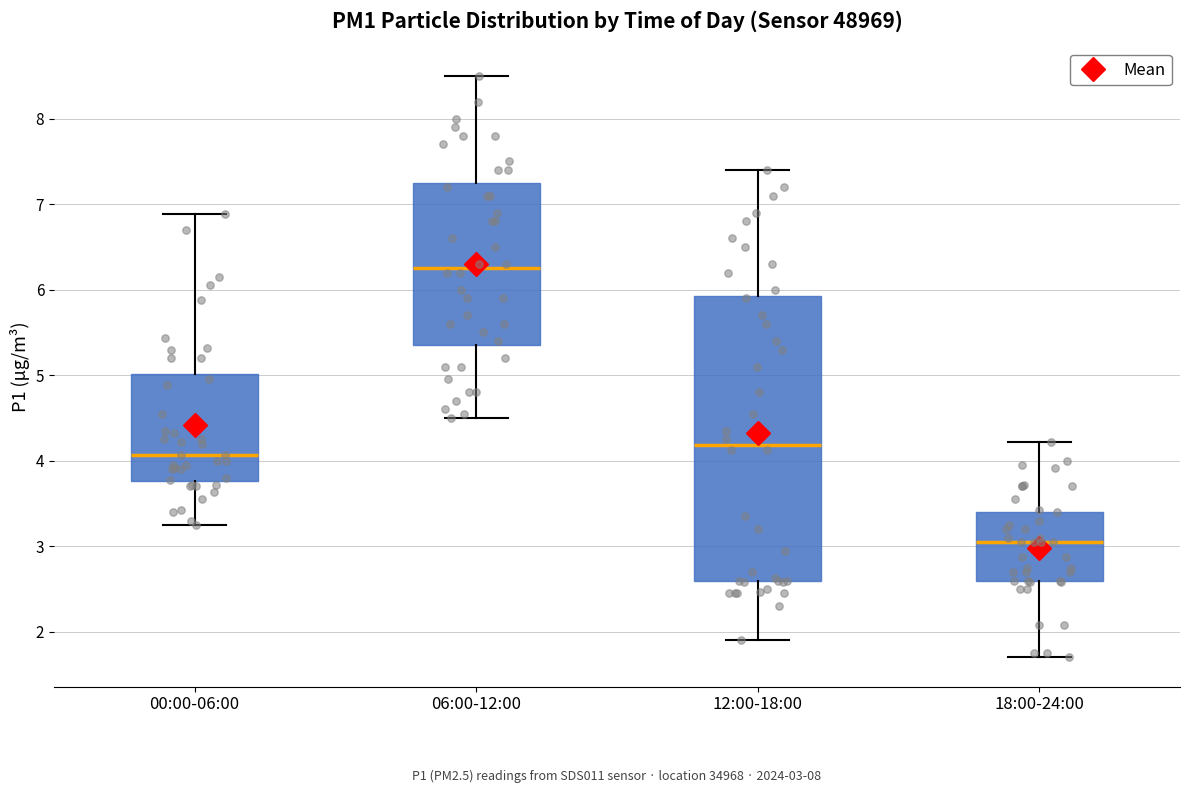

Which box's median line is the highest?

06:00-12:00